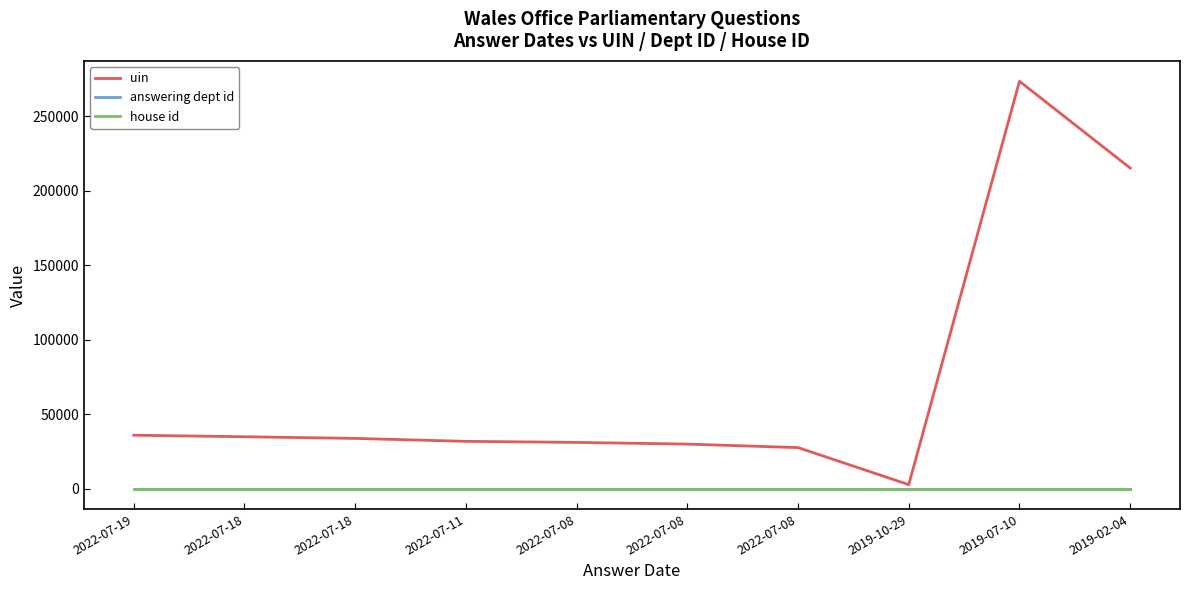

What are all the series names shown in the legend?

uin, answering dept id, house id